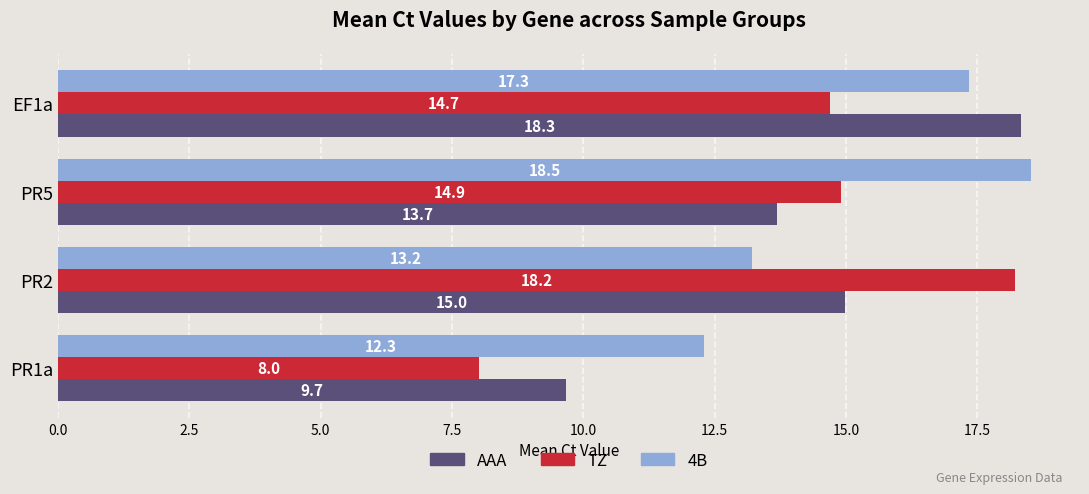

At which label does AAA reach its peak?

EF1a